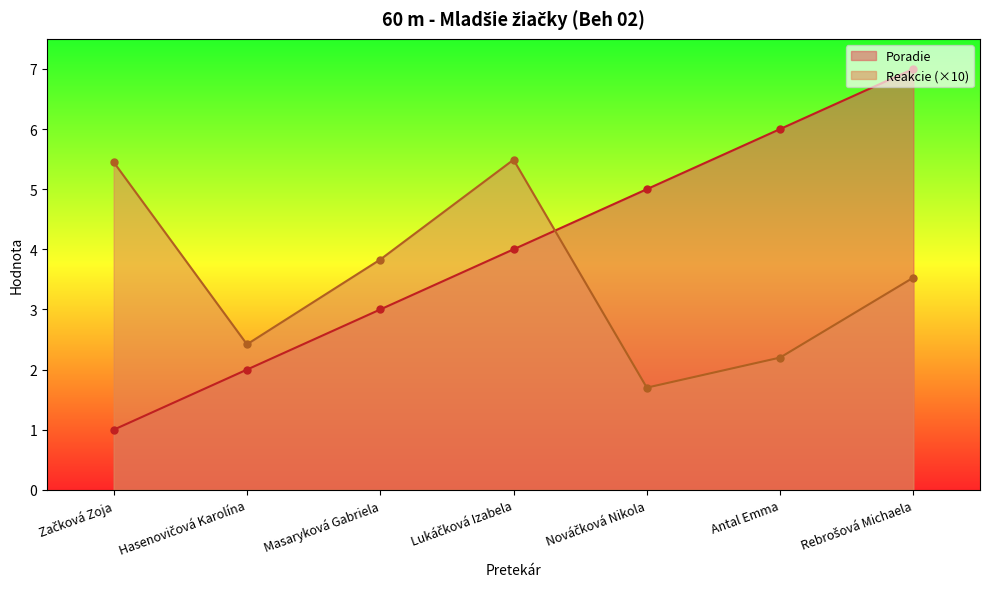

Is it true that Reakcie equals 5.5 at Lukáčková Izabela?

True